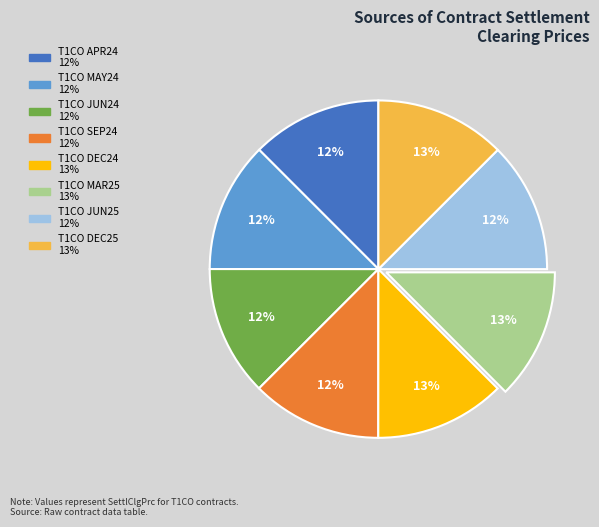

Is T1CO DEC24 the majority of the pie?

No